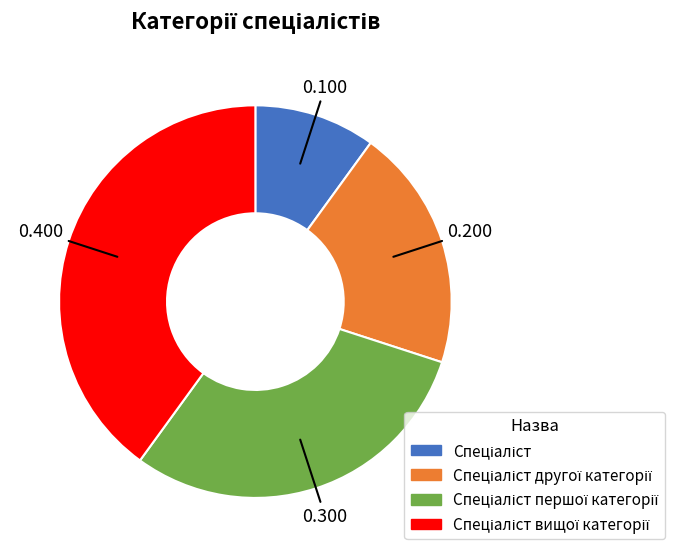

Is there a majority slice in this chart?

No